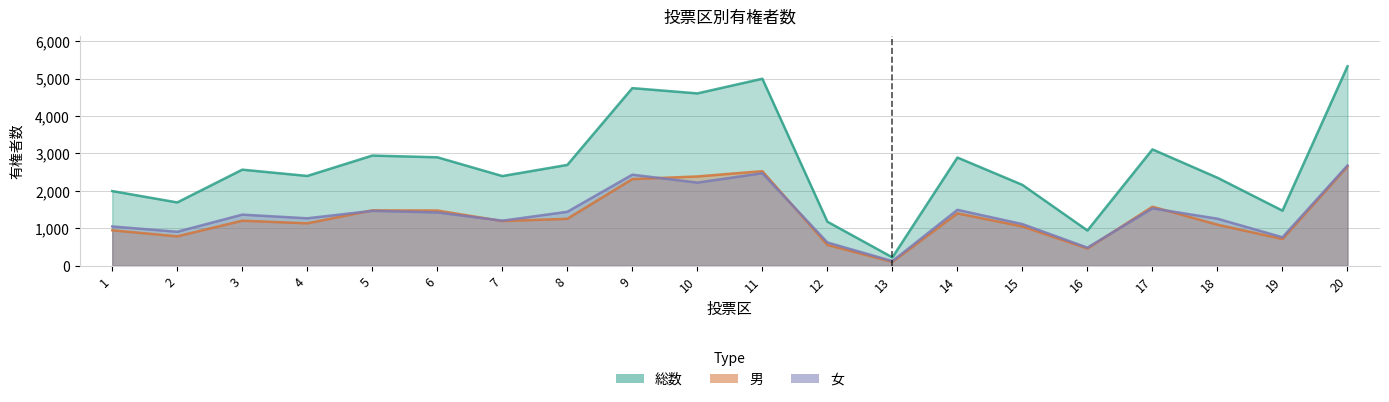

What is the difference between the 総数 values at 15 and 12?

984